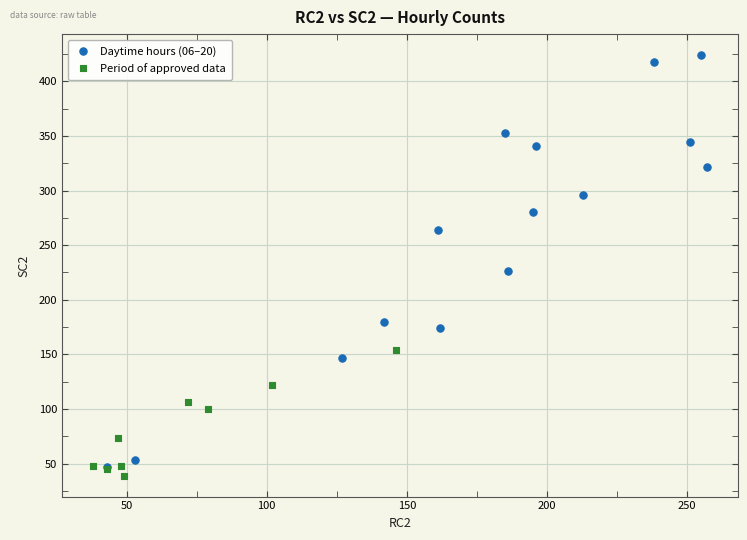

Which series contains the highest Y value?

Daytime hours (06–20)